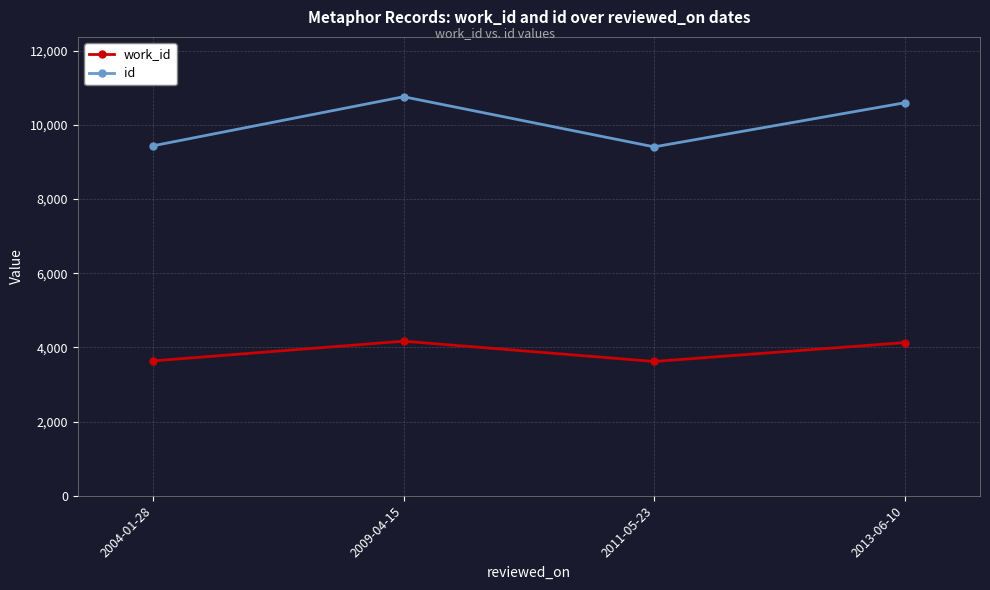

The id series shows 4673 at 2004-01-28. True or false?

False